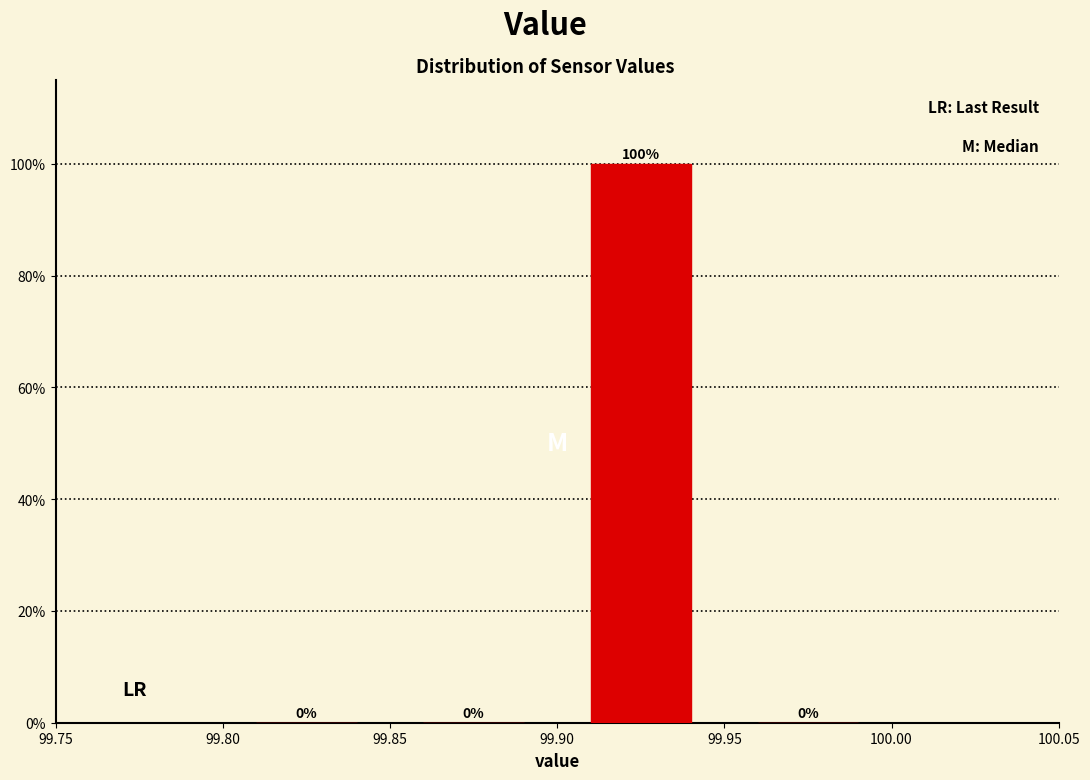

What is the height of the bar covering 99.90 to 99.95 on the x-axis?

100